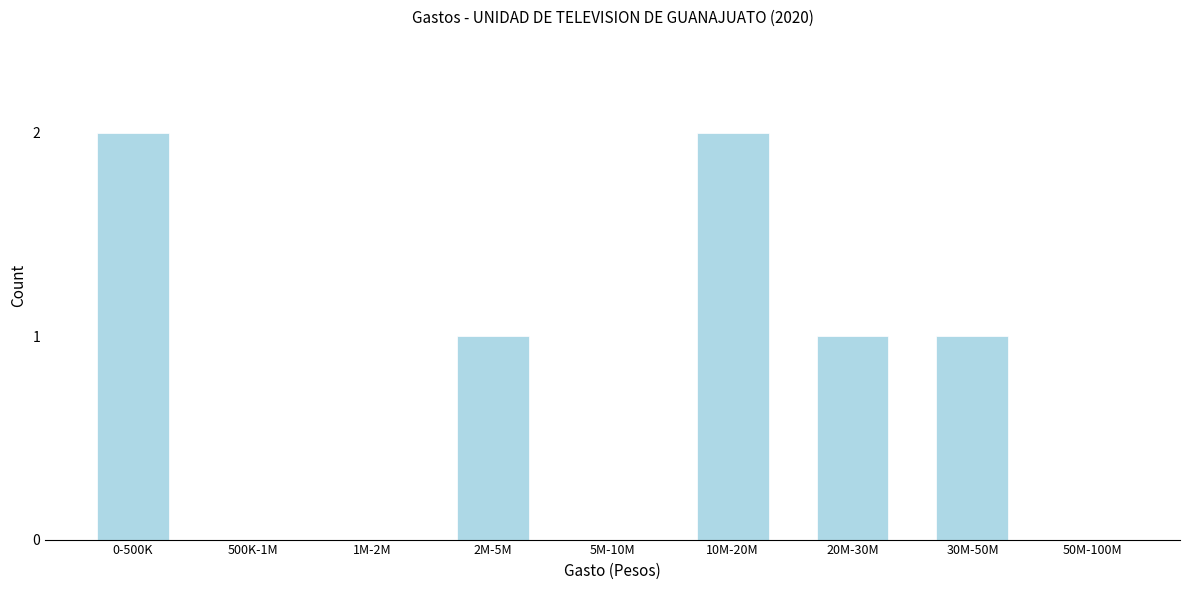

Reading left to right, list all the values displayed in this chart.

0-500K=2	500K-1M=0	1M-2M=0	2M-5M=1	5M-10M=0	10M-20M=2	20M-30M=1	30M-50M=1	50M-100M=0